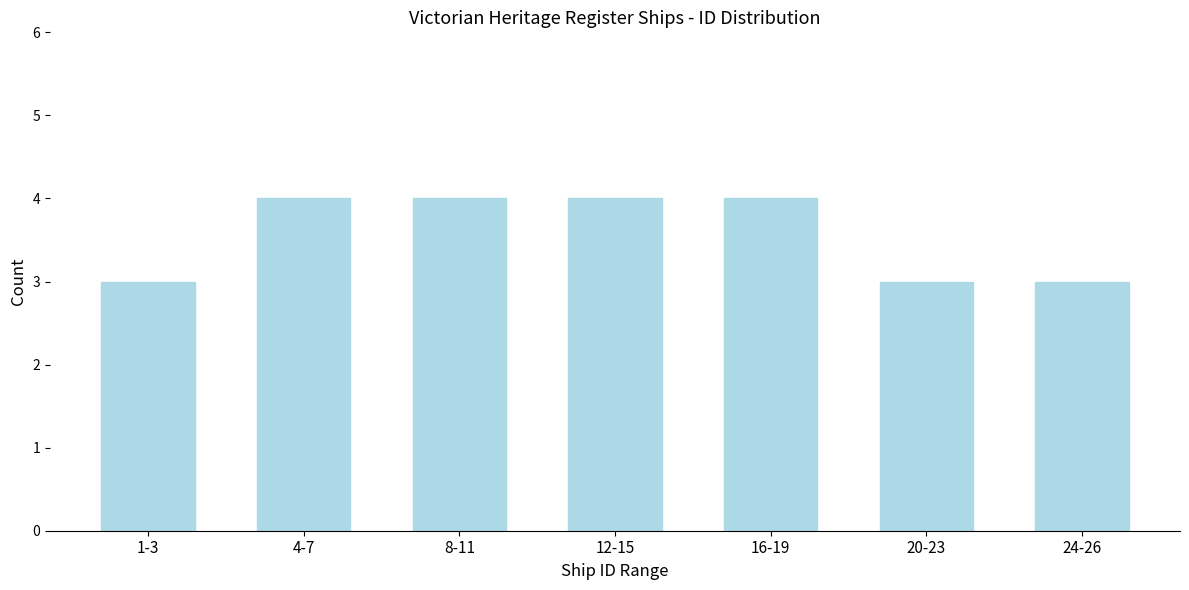

Reading left to right, transcribe all the data shown in this chart.

1-3=3	4-7=4	8-11=4	12-15=4	16-19=4	20-23=3	24-26=3